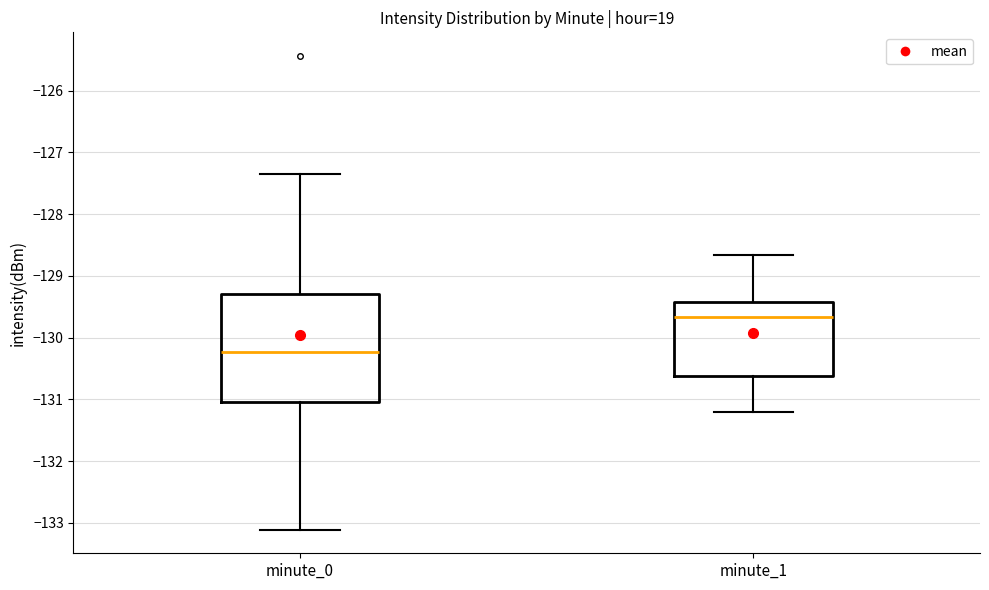

Comparing the boxes themselves (not the whiskers), which one is the tallest?

minute_0